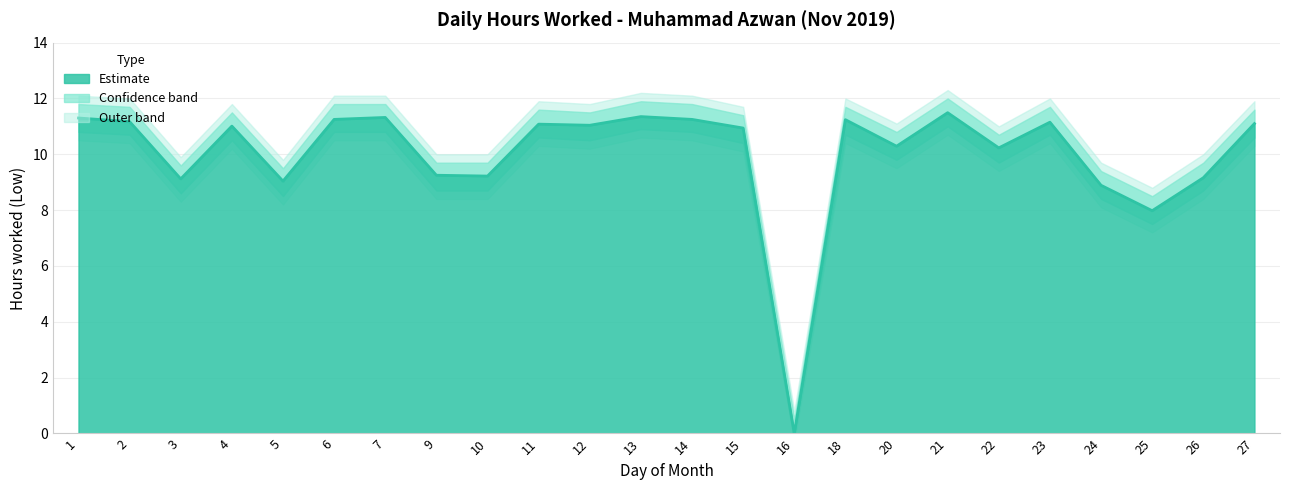

At which label does Lower Bound first exceed 10?

1